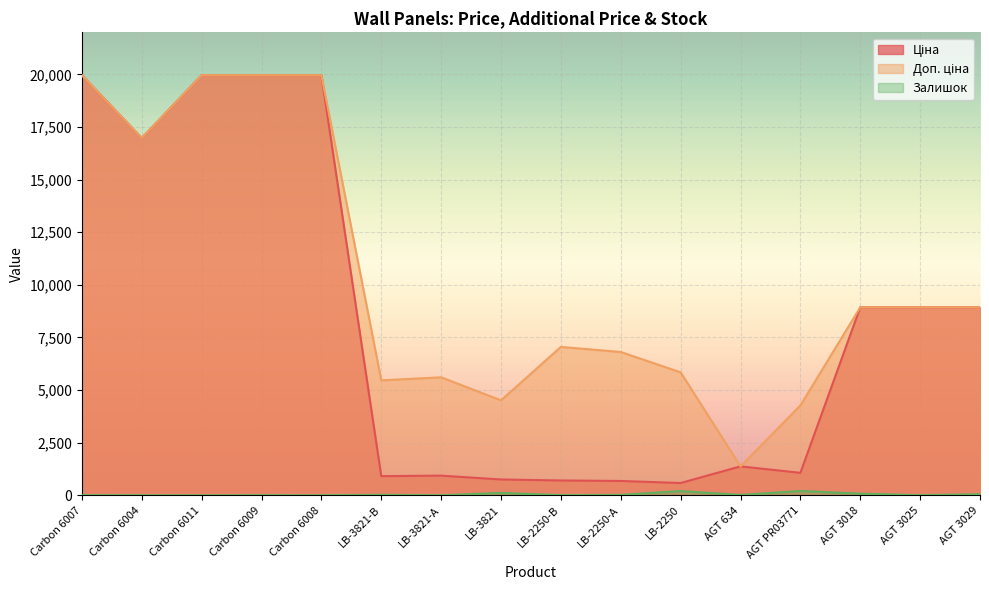

Rank the series by their average value, from lowest to highest.

Залишок, Ціна, Доп. ціна